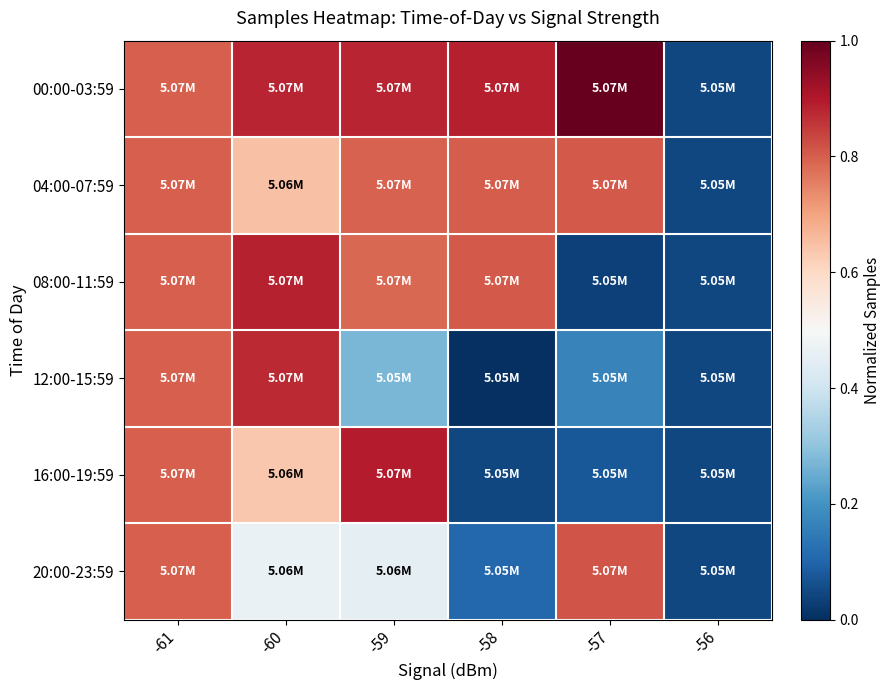

Rank the series at -61 from highest to lowest value.

00:00-03:59, 04:00-07:59, 08:00-11:59, 12:00-15:59, 16:00-19:59, 20:00-23:59